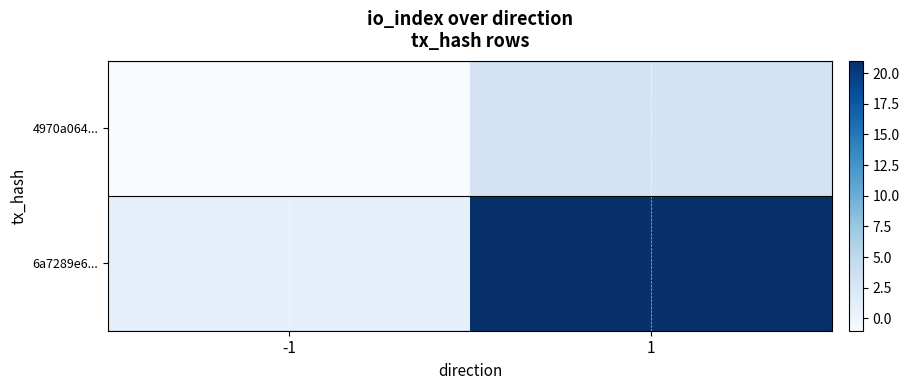

Which series changed the most between -1 and 1?

6a7289e6...